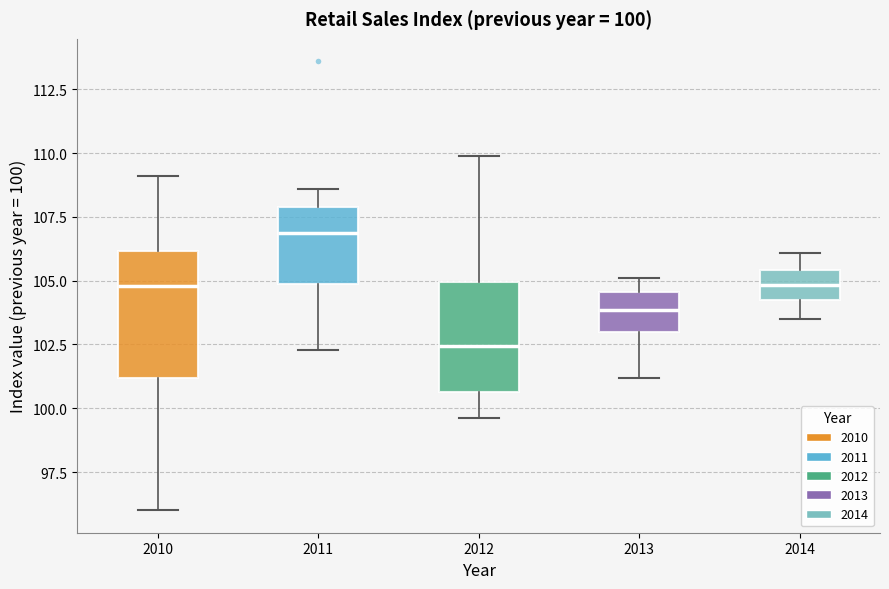

Which box has the lowest median line?

2012